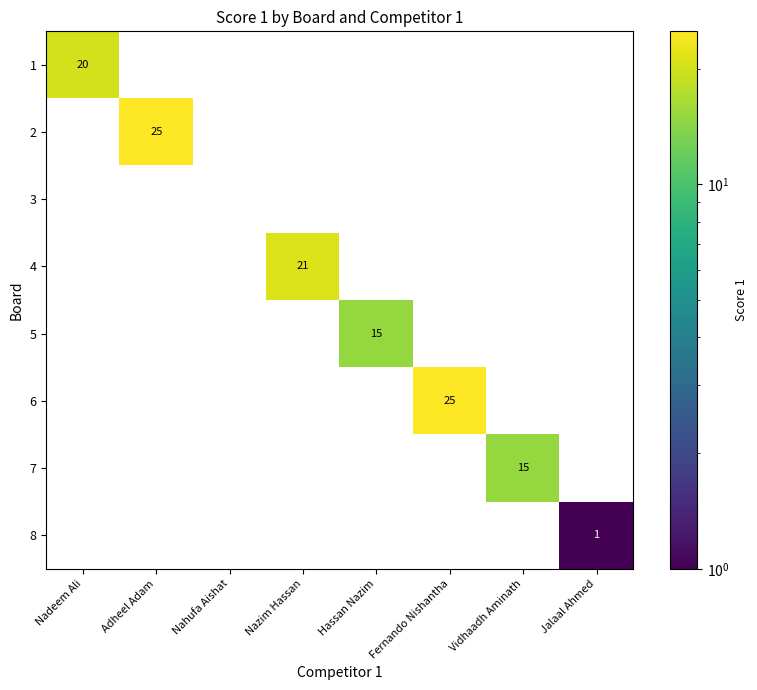

What is the maximum value for 1?

20